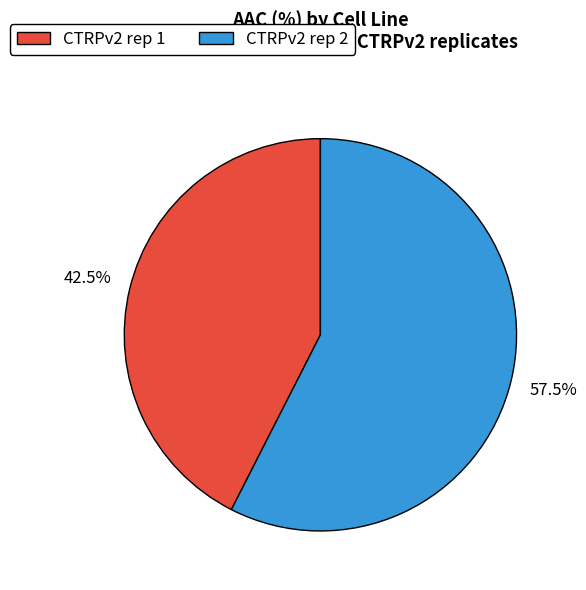

Which slice is the smallest?

CTRPv2 rep 1